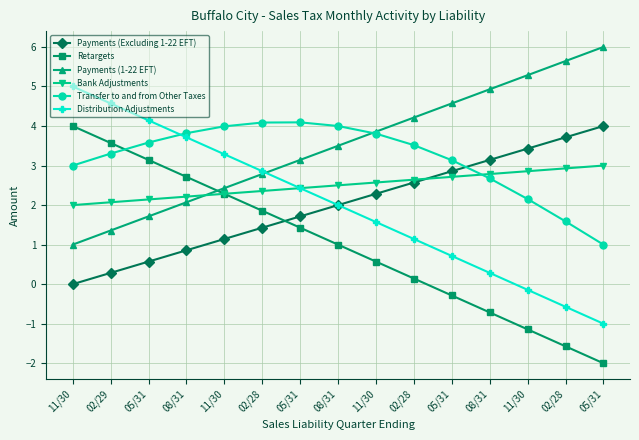

How many data points in Distribution Adjustments are less than 2?

7